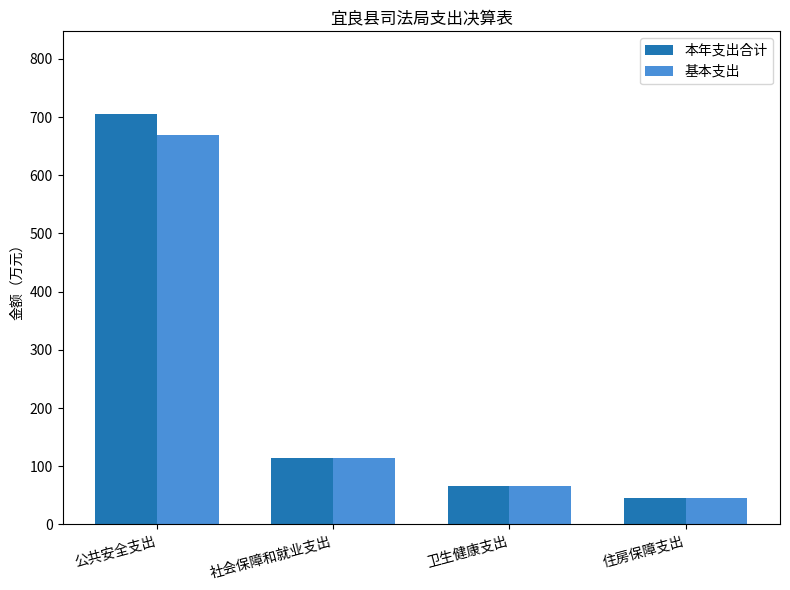

What is the difference between the maximum and minimum values in the 本年支出合计 series?

660.1